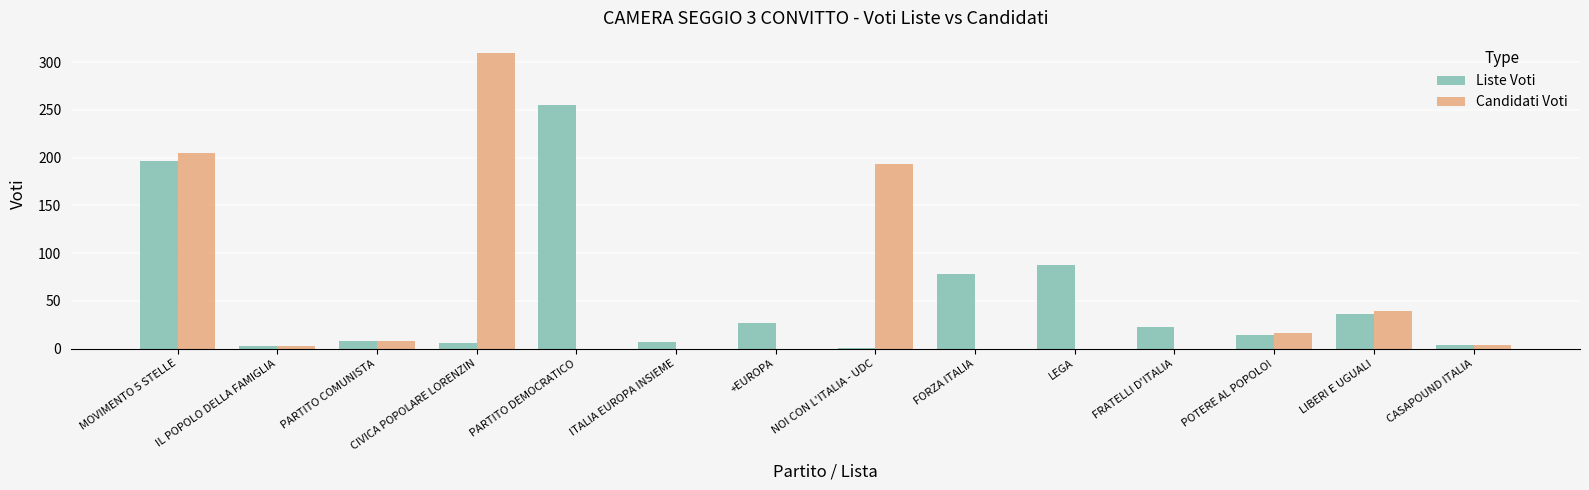

How many groups of bars are there?

14